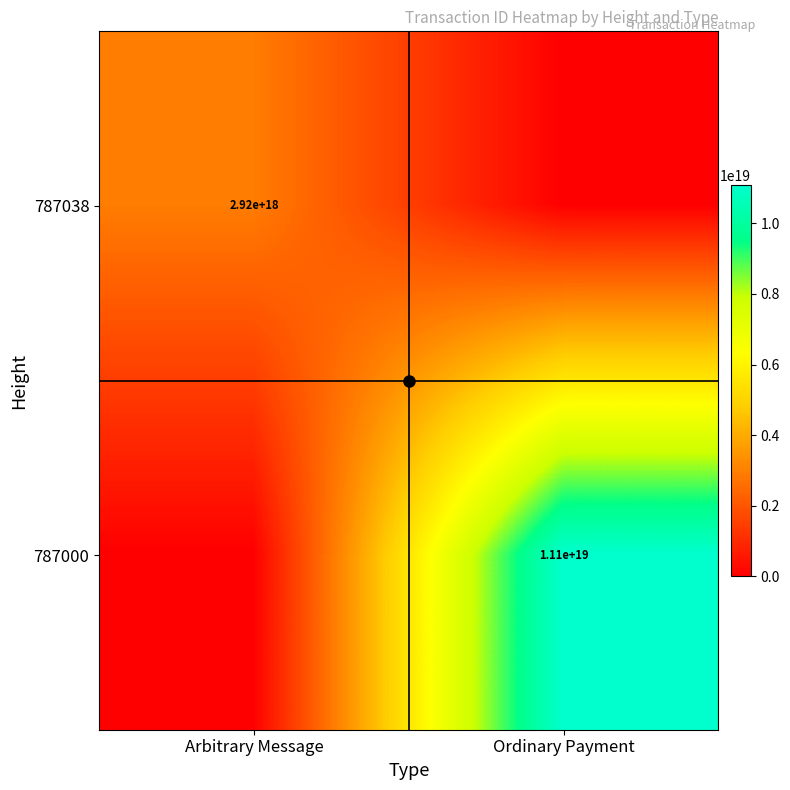

At which label is 787000 closest to 5545643376419755008?

Arbitrary Message